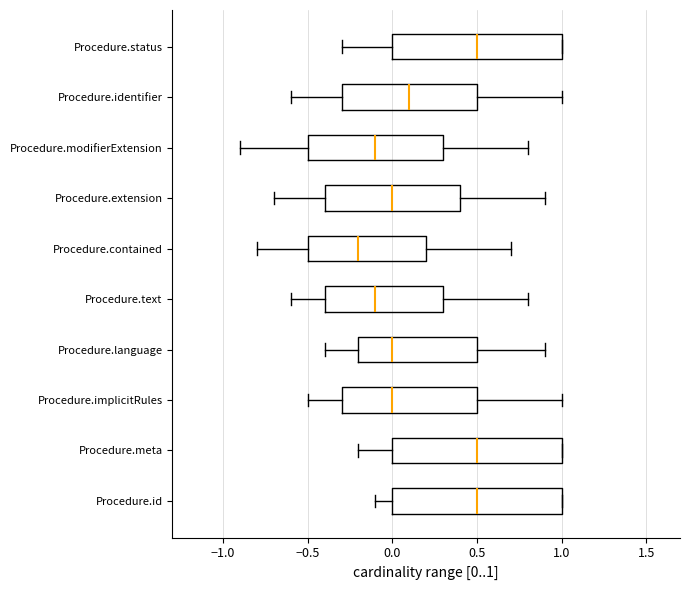

Reading bottom to top, read every box against the x-axis: the position of its median line, the range the box covers, and the ends of its whiskers. The values are not printed on the chart, so give them approximately, as read against the axis.

Procedure.id: median 0.5, box 0.0 to 1.0, whiskers -0.1 to 1.0
Procedure.meta: median 0.5, box 0.0 to 1.0, whiskers -0.2 to 1.0
Procedure.implicitRules: median 0.0, box -0.3 to 0.5, whiskers -0.5 to 1.0
Procedure.language: median 0.0, box -0.2 to 0.5, whiskers -0.4 to 0.9
Procedure.text: median -0.1, box -0.4 to 0.3, whiskers -0.6 to 0.8
Procedure.contained: median -0.2, box -0.5 to 0.2, whiskers -0.8 to 0.7
Procedure.extension: median 0.0, box -0.4 to 0.4, whiskers -0.7 to 0.9
Procedure.modifierExtension: median -0.1, box -0.5 to 0.3, whiskers -0.9 to 0.8
Procedure.identifier: median 0.1, box -0.3 to 0.5, whiskers -0.6 to 1.0
Procedure.status: median 0.5, box 0.0 to 1.0, whiskers -0.3 to 1.0